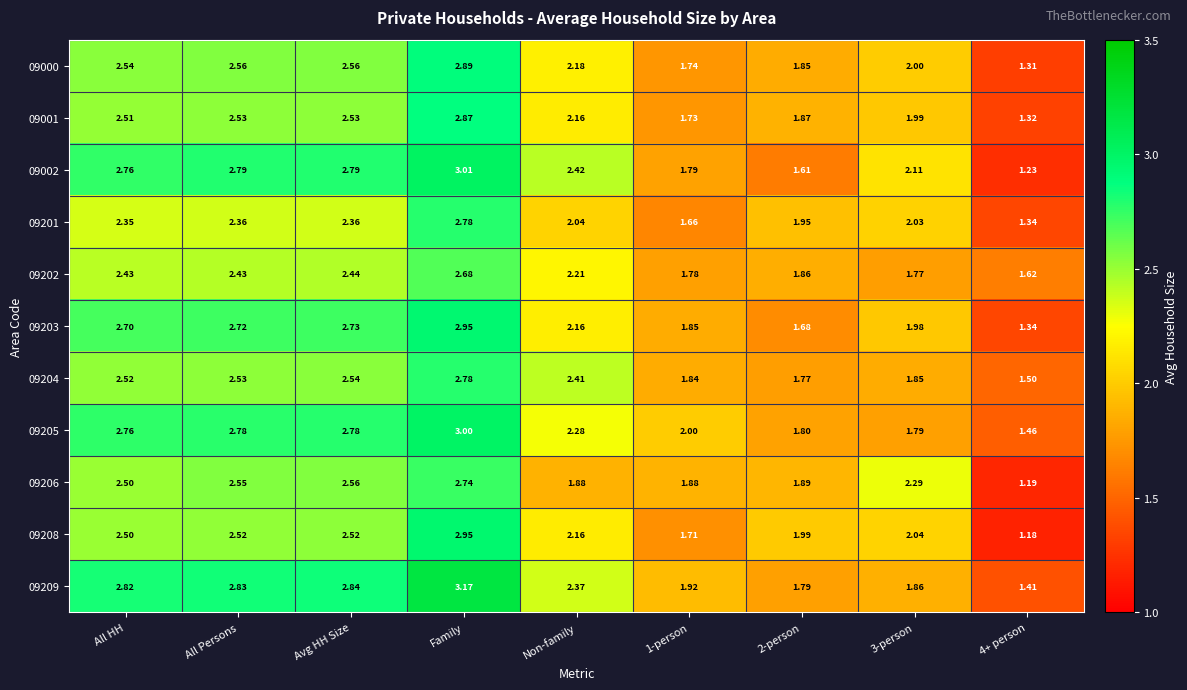

Is the value of 09001 at 2-person greater than the value of 09201 at 4+ person?

Yes